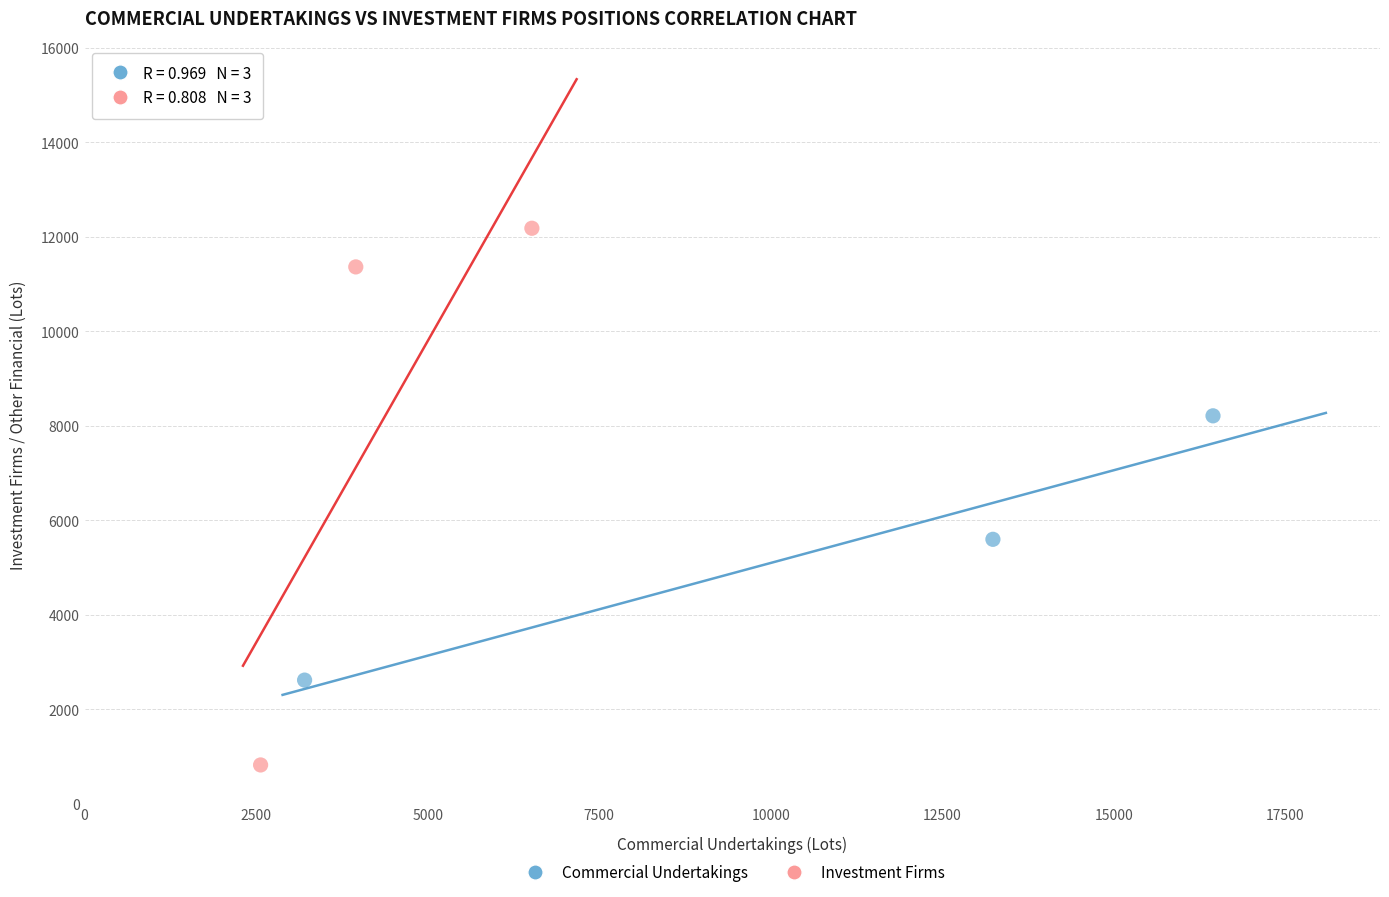

Which series has the largest Y range (max minus min)?

Investment Firms